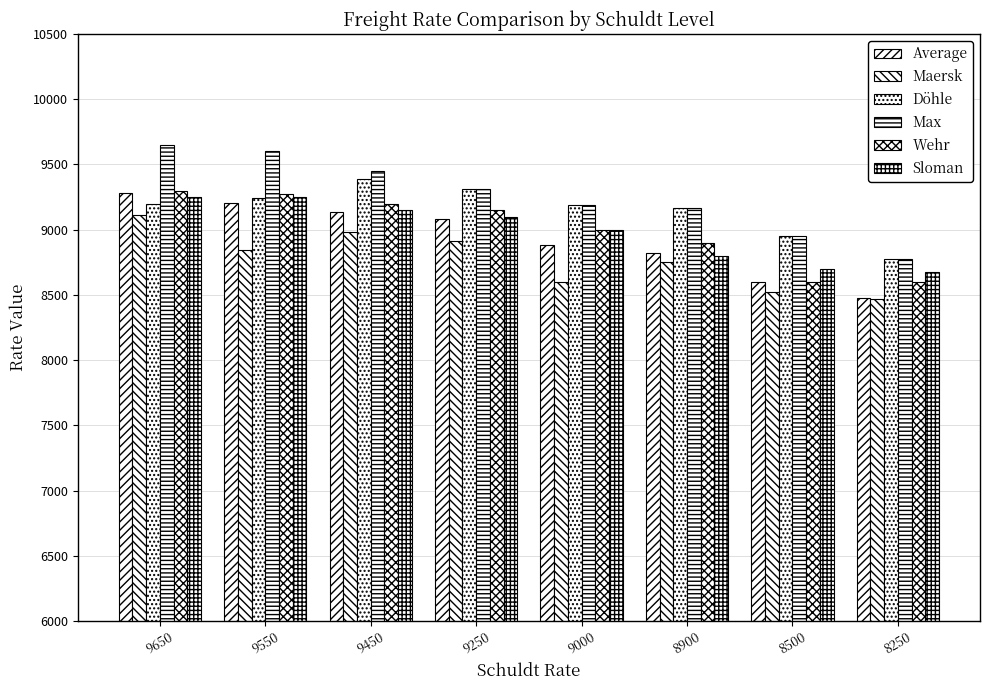

At how many categories does at least one series exceed 9483?

2